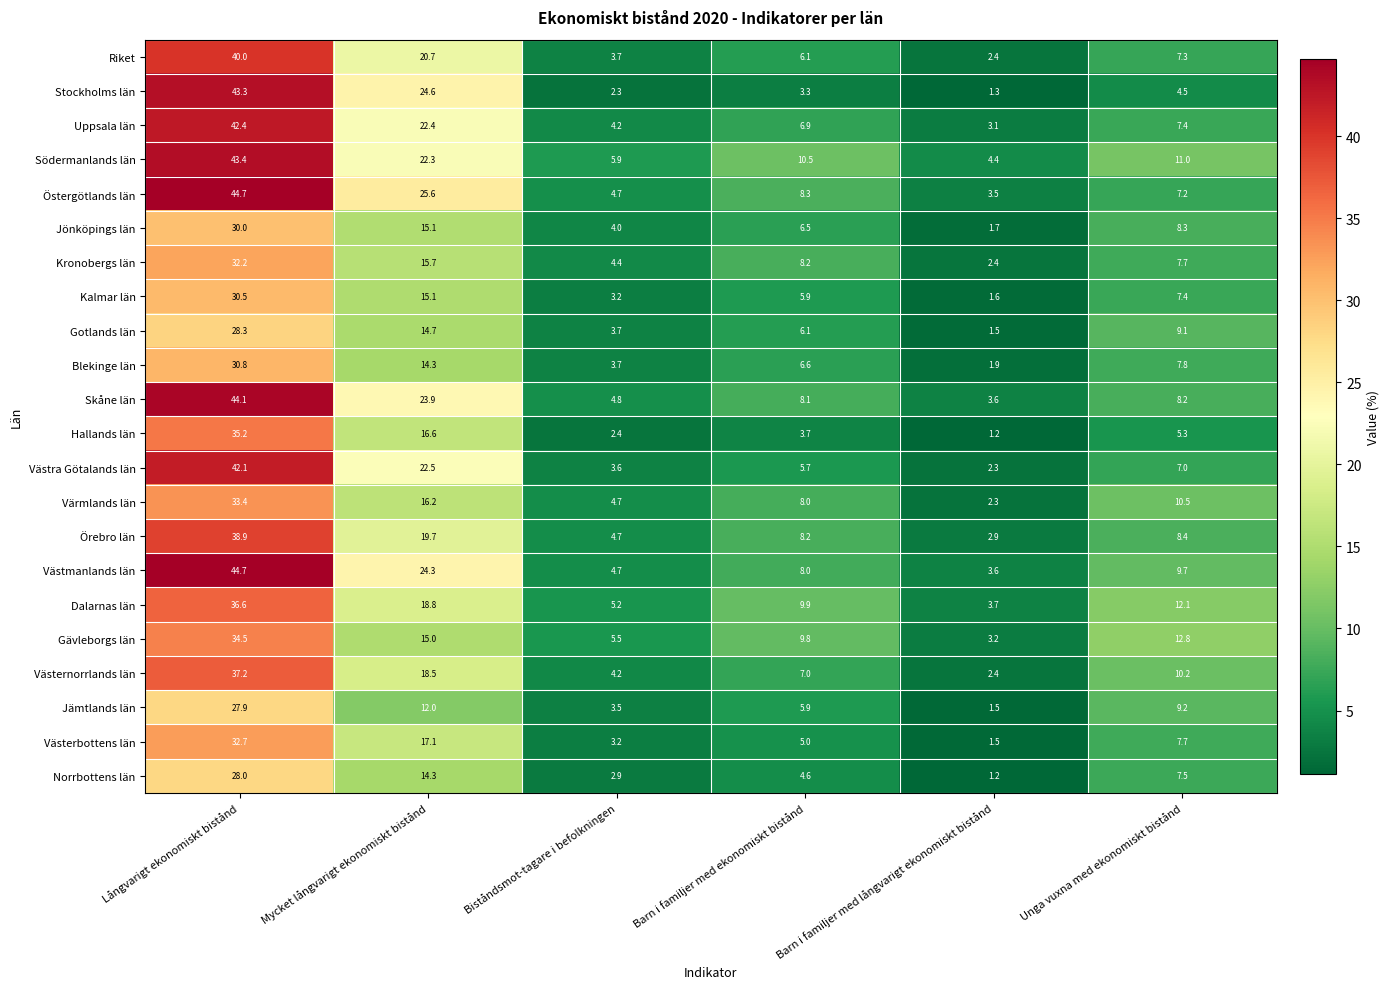

At which label does Södermanlands län first exceed 11?

Långvarigt ekonomiskt bistånd